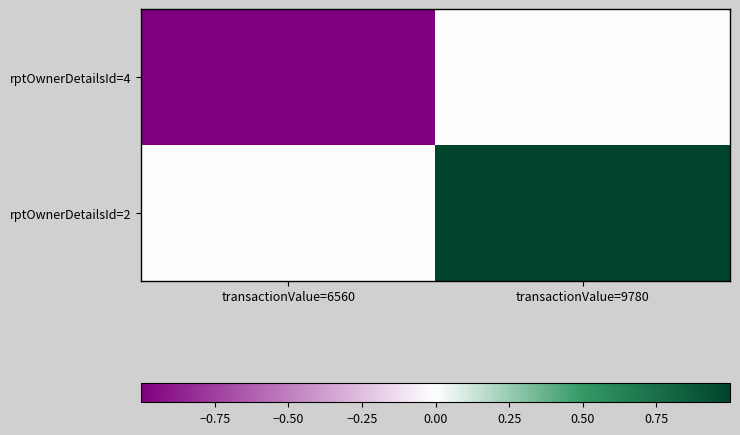

Reading right to left, list all the values displayed in this chart.

rptOwnerDetailsId=4: transactionValue=9780=0	transactionValue=6560=-1
rptOwnerDetailsId=2: transactionValue=9780=1	transactionValue=6560=0